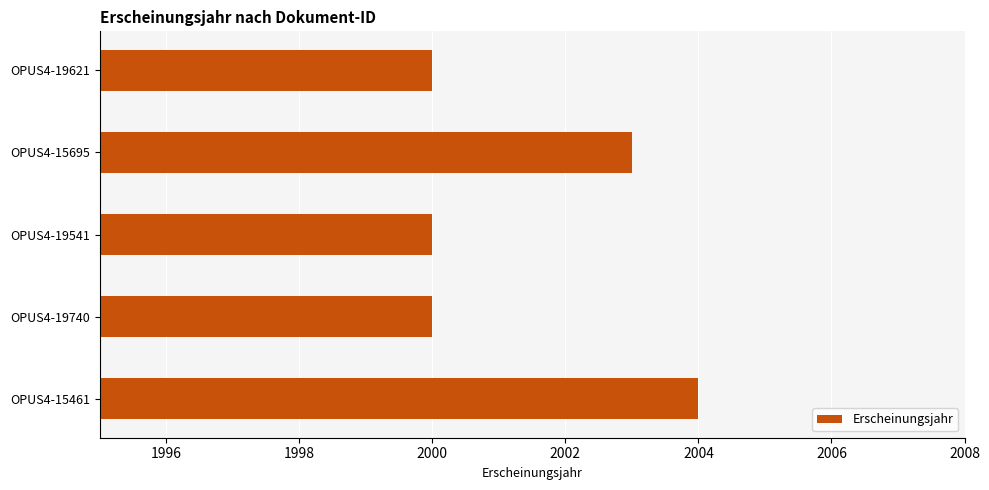

Reading bottom to top, transcribe all the data shown in this chart.

OPUS4-15461=2004	OPUS4-19740=2000	OPUS4-19541=2000	OPUS4-15695=2003	OPUS4-19621=2000